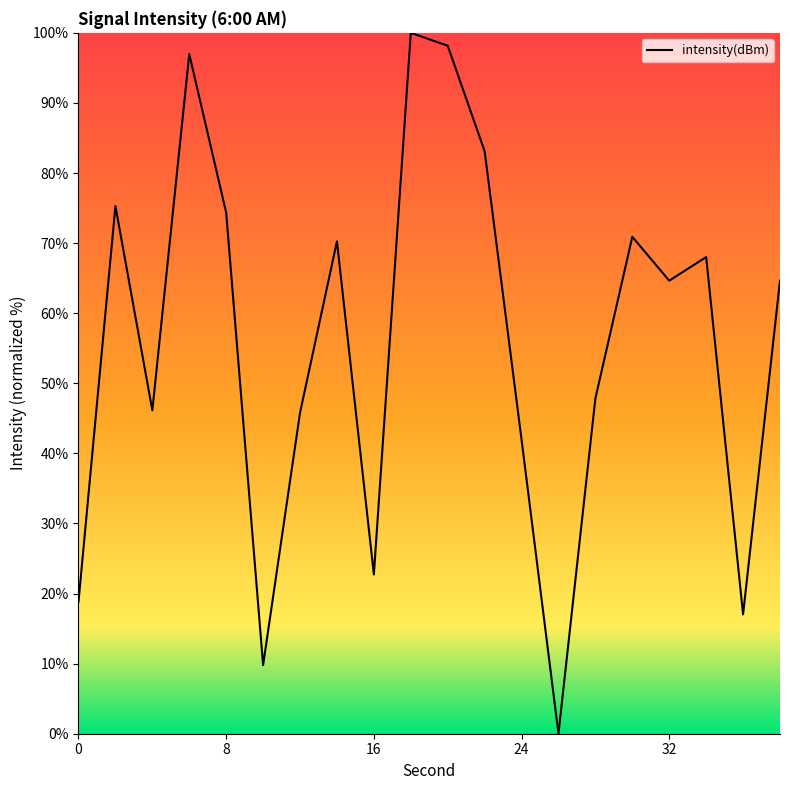

What is the average value?

55.8